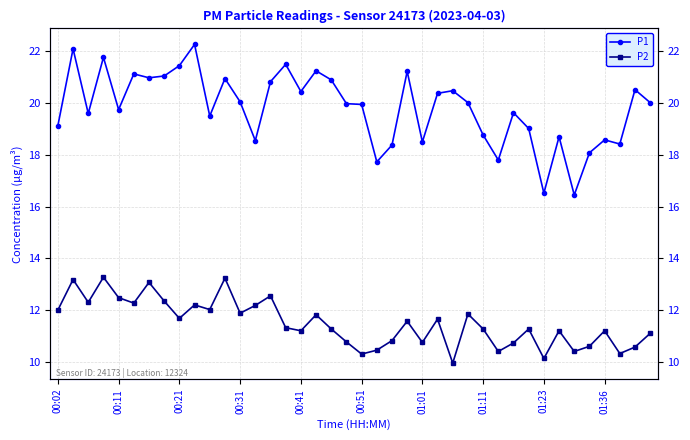

List the series in order of their overall mean, highest first.

P1, P2